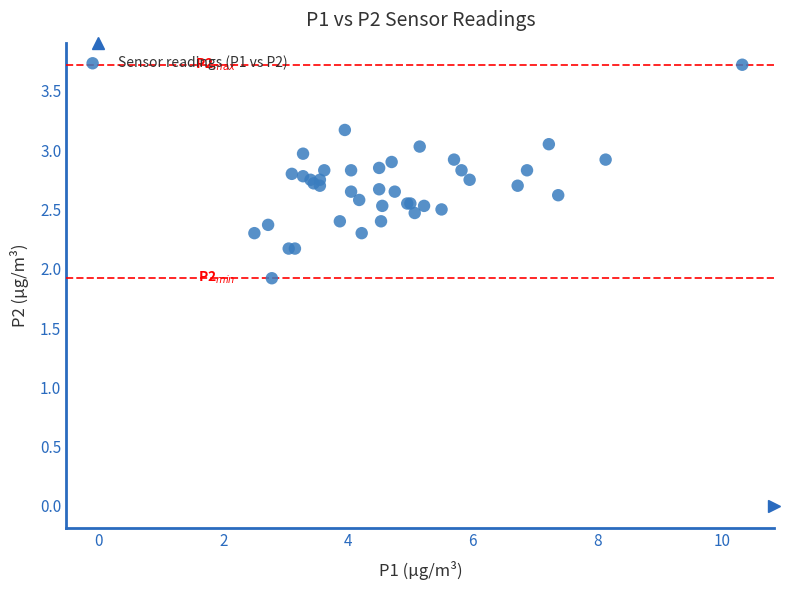

What Y value in the scatter plot is closest to 2?

1.9